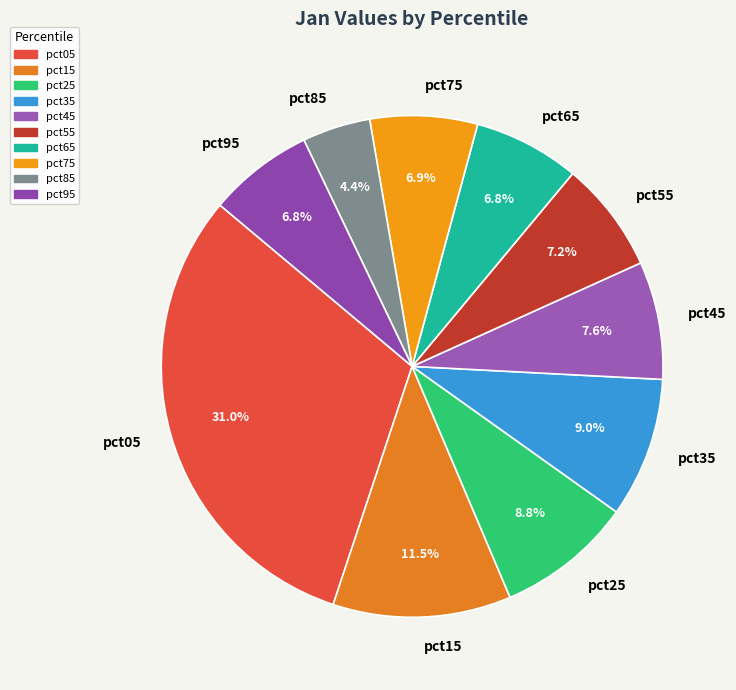

True or false: pct55 accounts for 17% of the total.

False